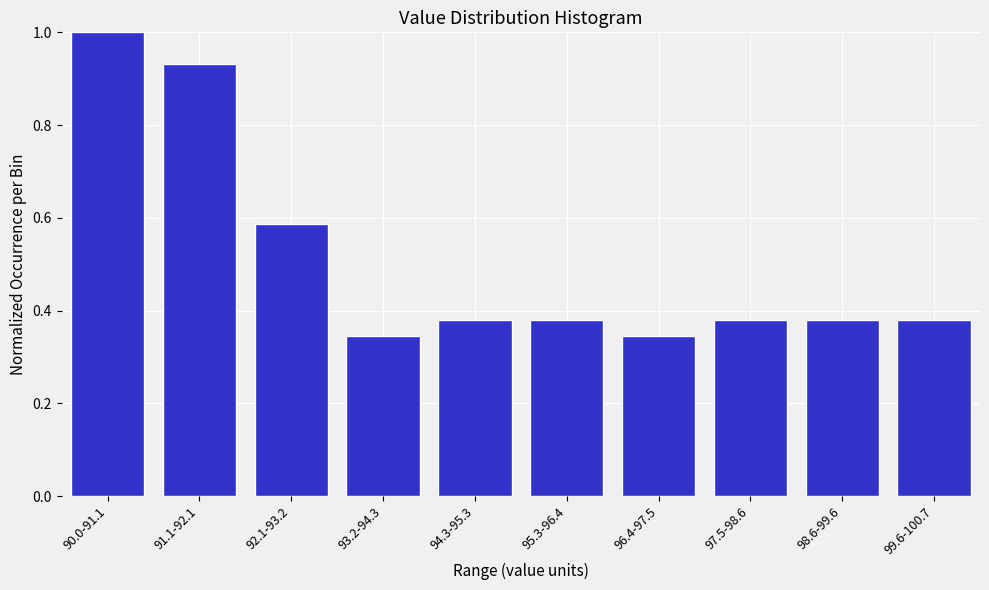

What is the greatest value displayed?

1.0